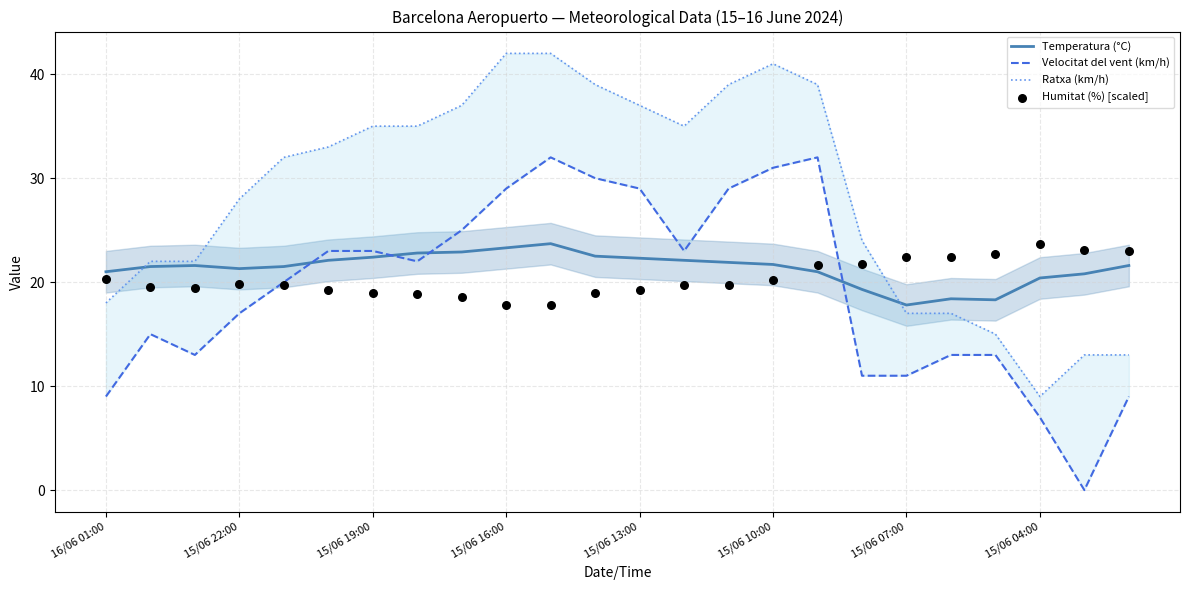

Which series has the widest spread of Y values?

Ratxa (km/h)